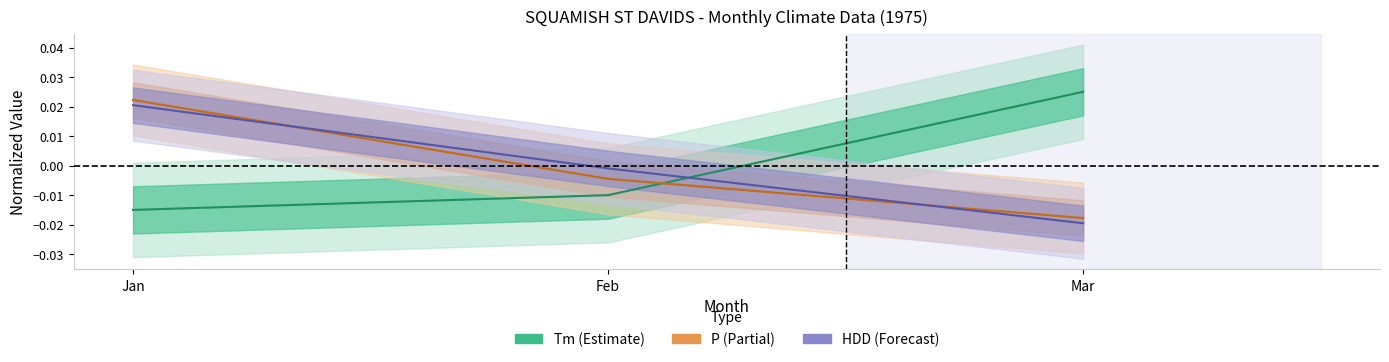

Which series has the largest range (max minus min)?

Tm (line)